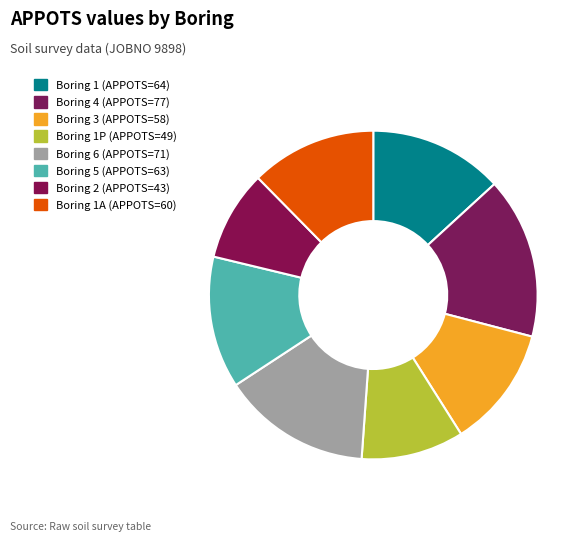

Is there a majority slice in this chart?

No